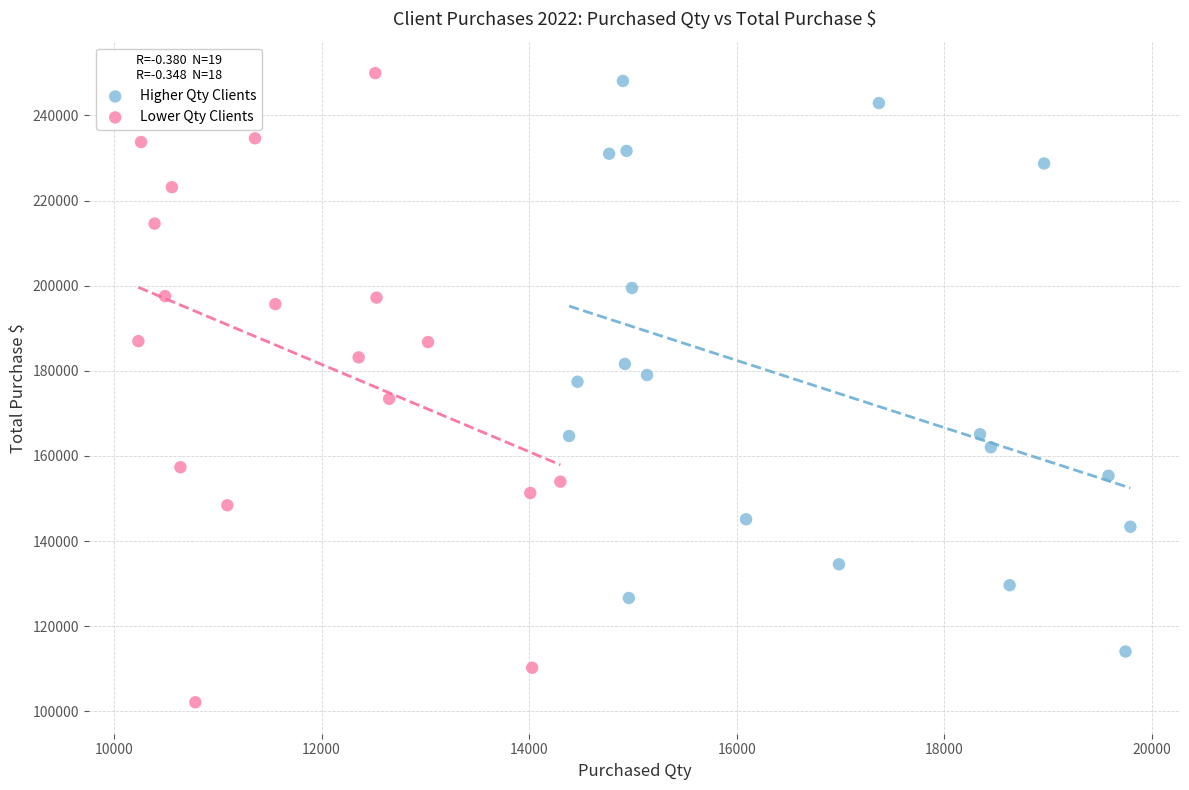

Which series has the widest spread of Y values?

Lower Qty Clients